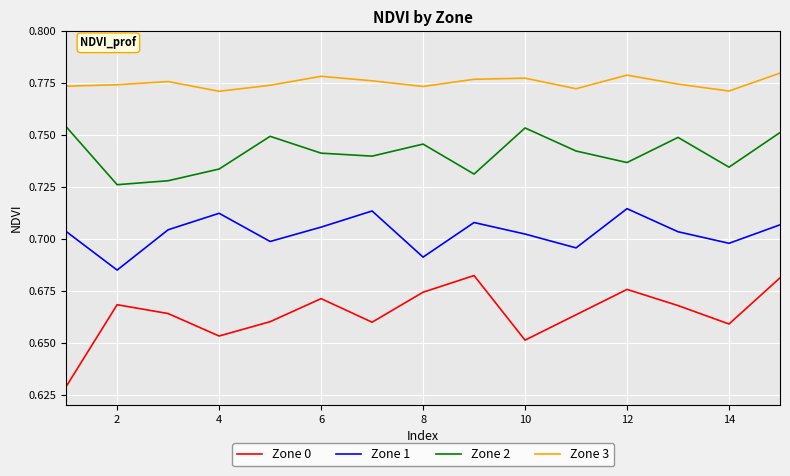

Which series has the largest total across all categories?

Zone 3